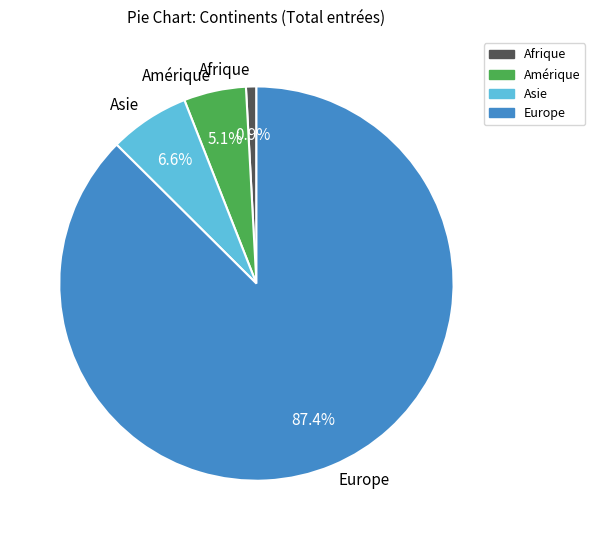

How many slices are in this pie chart?

4